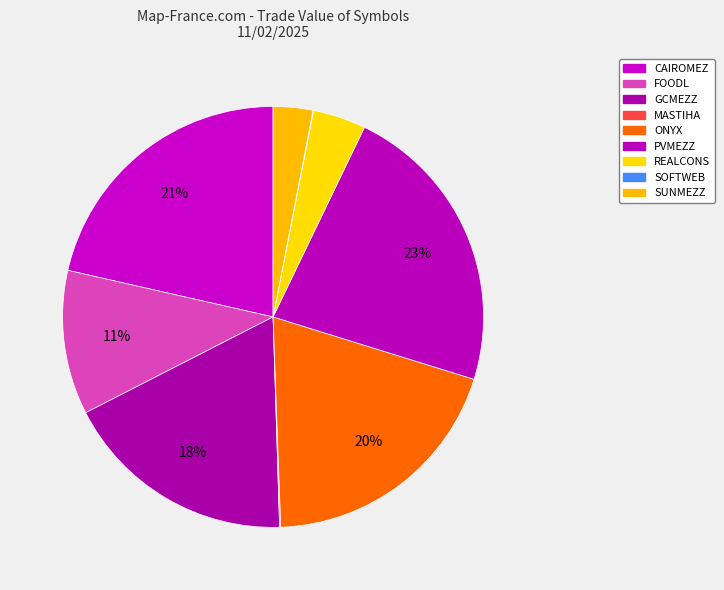

The SOFTWEB slice represents 0% of the pie. True or false?

True